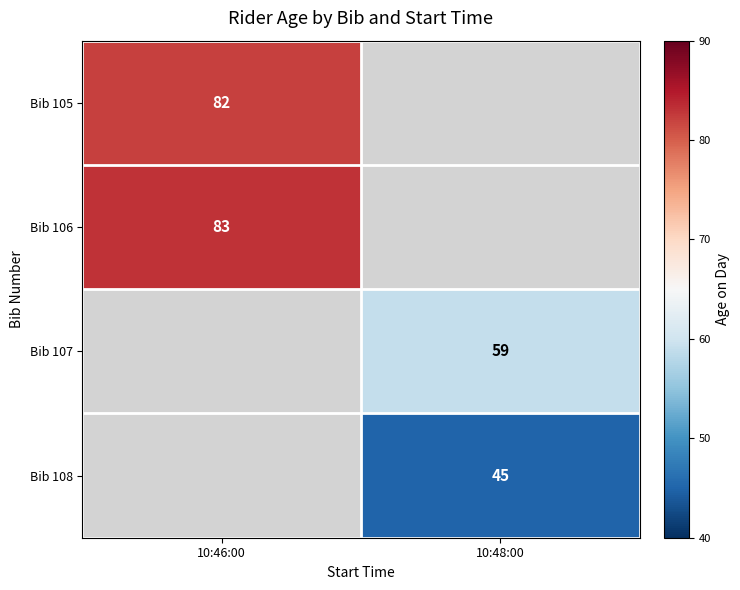

Which has a higher value, 10:46:00 or 10:48:00?

10:46:00